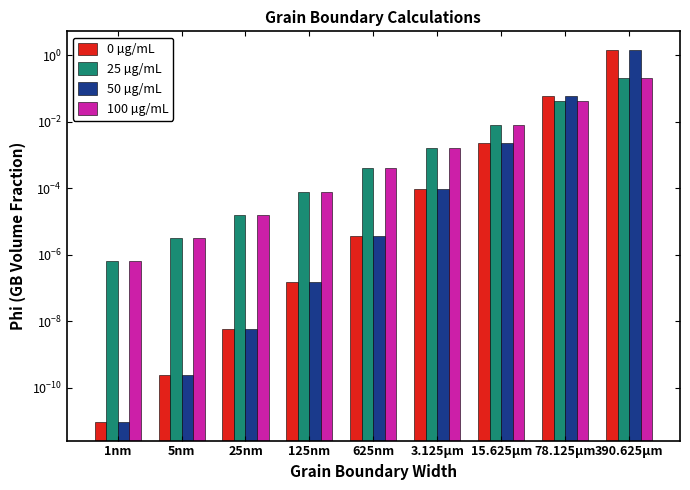

What position from the right is 5nm?

8